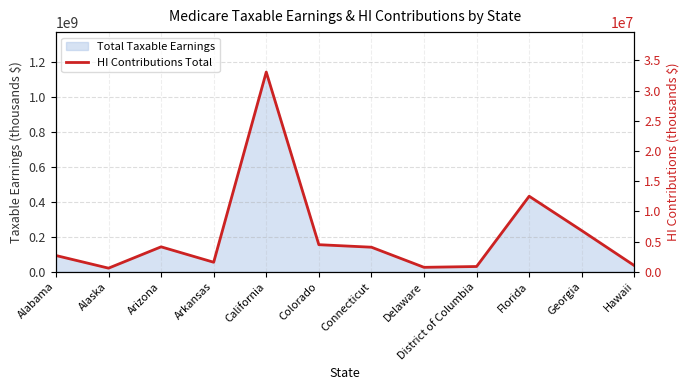

What is the minimum value shown in the chart?

592583